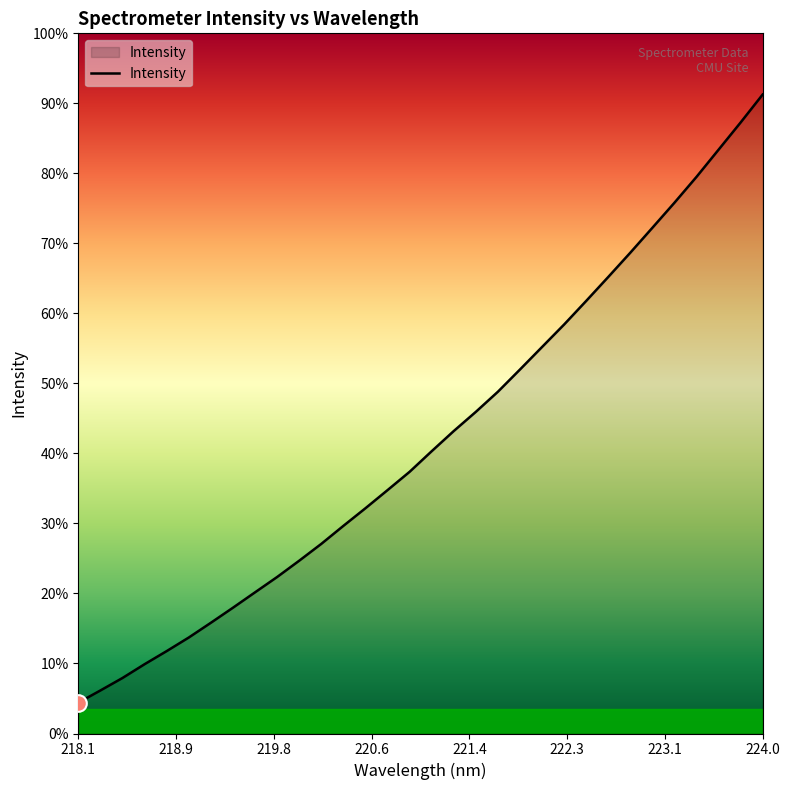

Does the chart display data point markers on the line(s)?

No